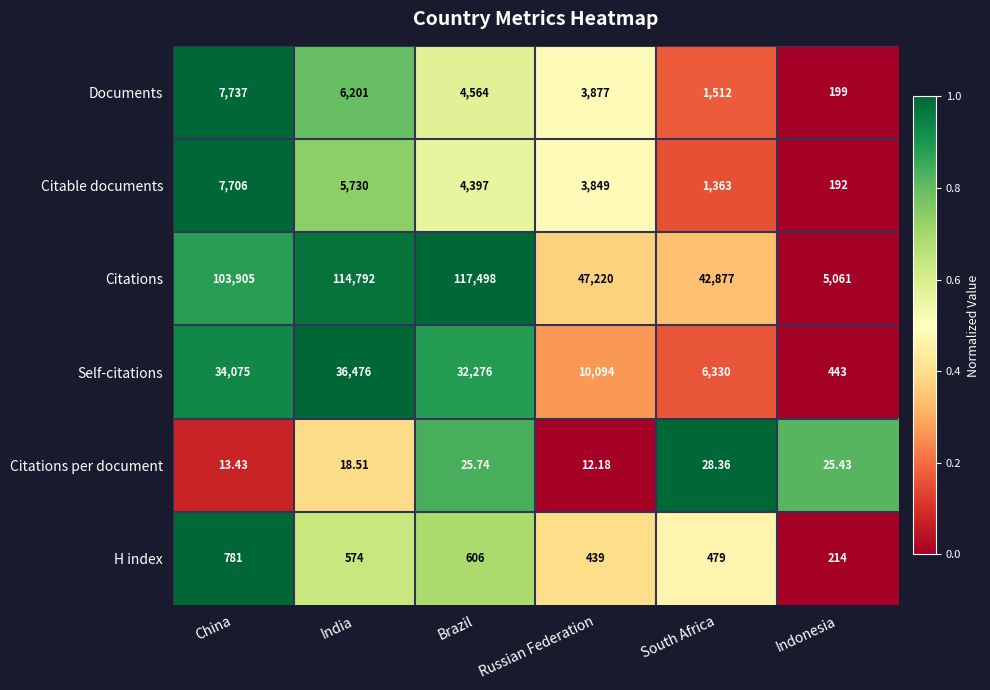

At India, list the series in order from largest to smallest.

Citations, Self-citations, Documents, Citable documents, H index, Citations per document